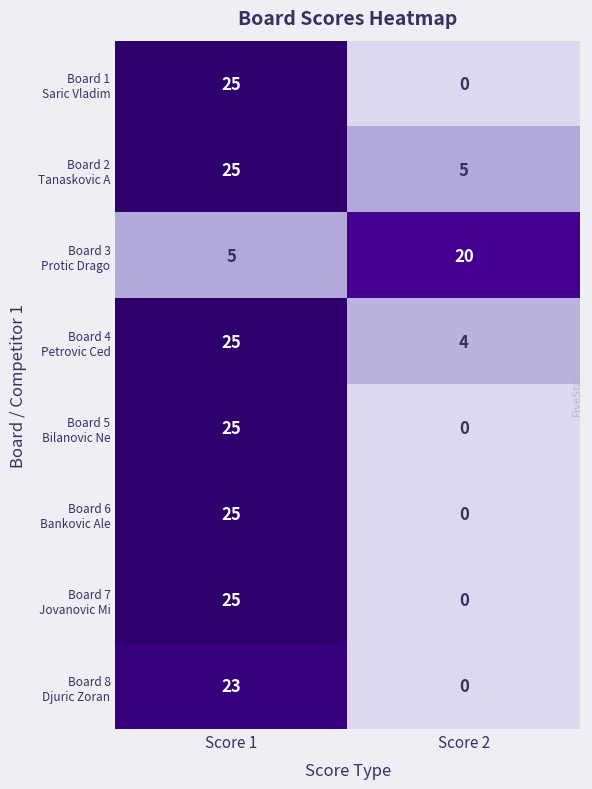

What is the spread (max minus min) of values at Score 1?

20